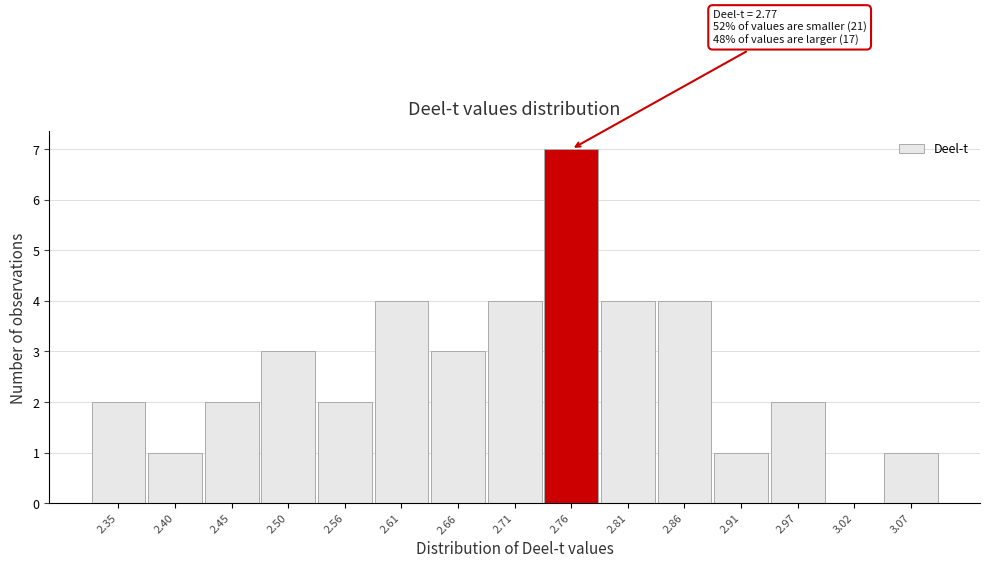

Reading left to right, list all the values displayed in this chart.

2.35=2	2.40=1	2.45=2	2.50=3	2.56=2	2.61=4	2.66=3	2.71=4	2.76=7	2.81=4	2.86=4	2.91=1	2.97=2	3.02=0	3.07=1